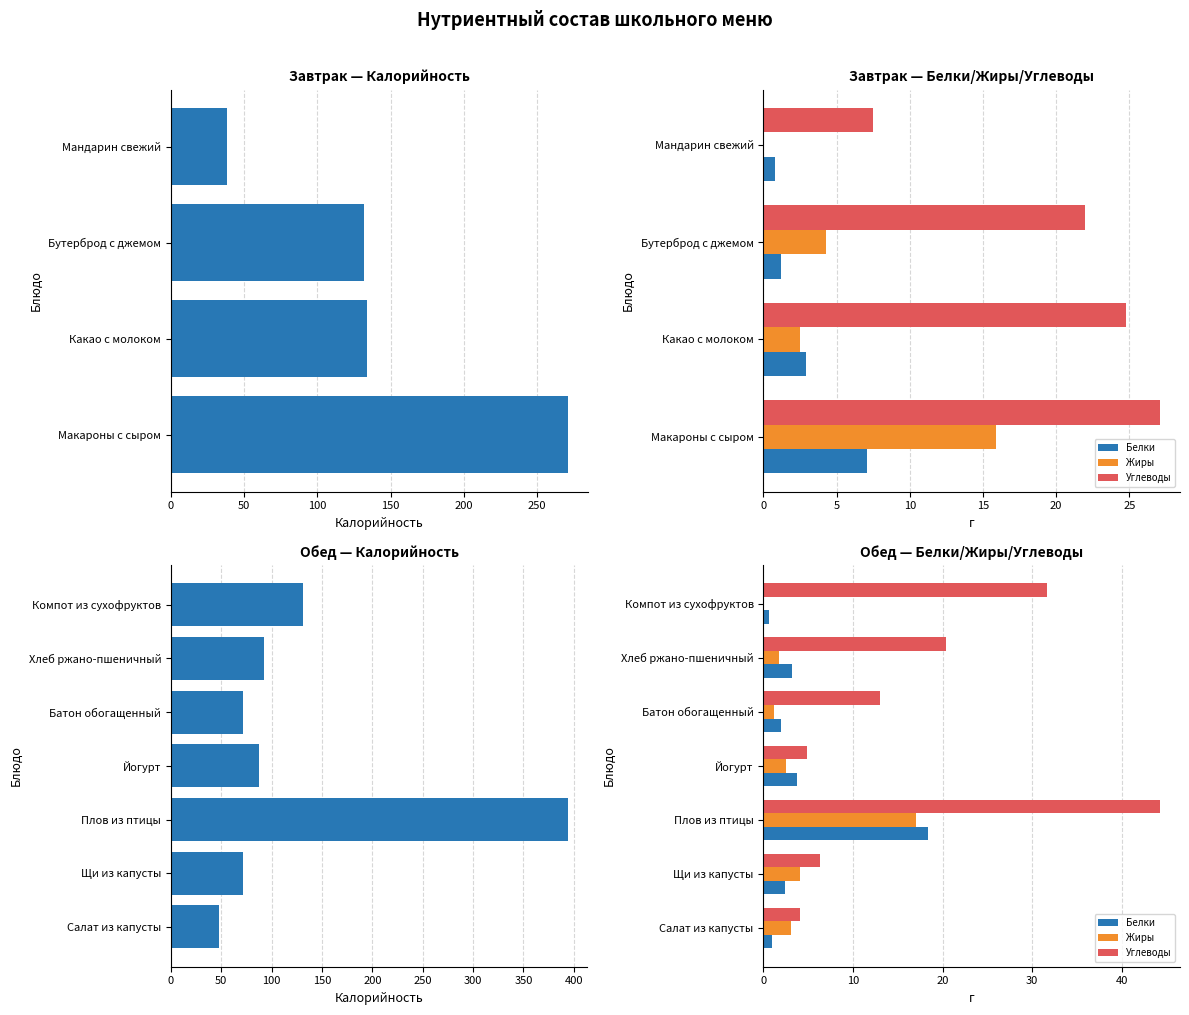

Between Йогурт and Хлеб ржано-пшеничный, which series saw the biggest shift?

Углеводы